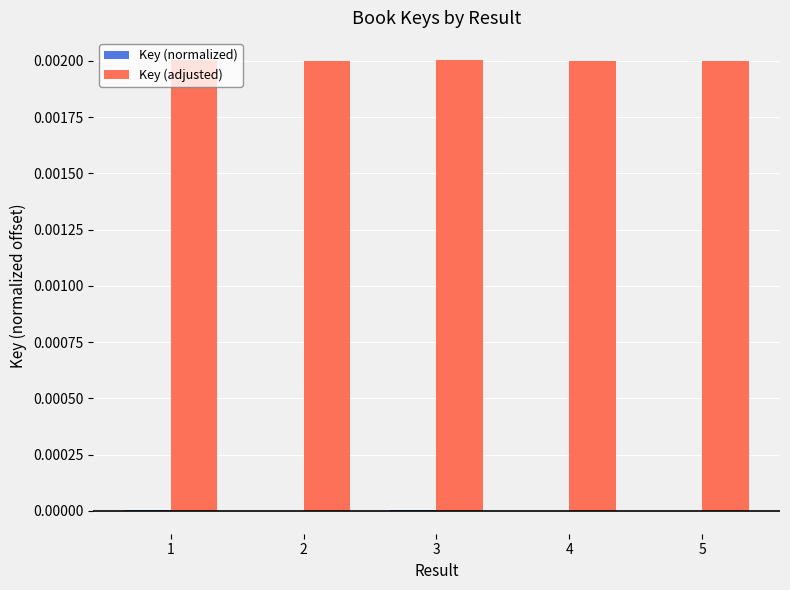

True or false: Key (adjusted) has a value of 0.0 at 2.

True